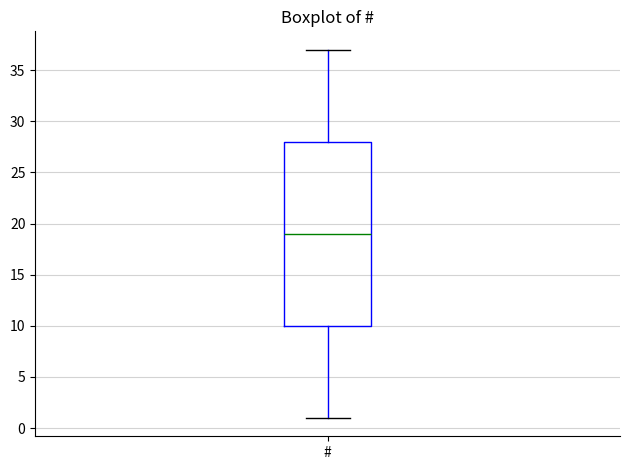

Read this box plot against the y-axis: the position of the median line, the range covered by the box, and the ends of both whiskers. The values are not printed on the chart, so give them approximately, as read against the axis.

median 19, box 10 to 28, whiskers 1 to 37